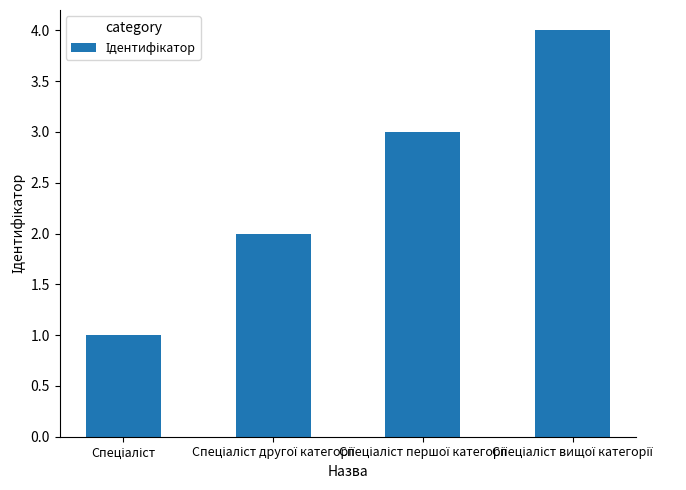

What is the sum of all values?

10